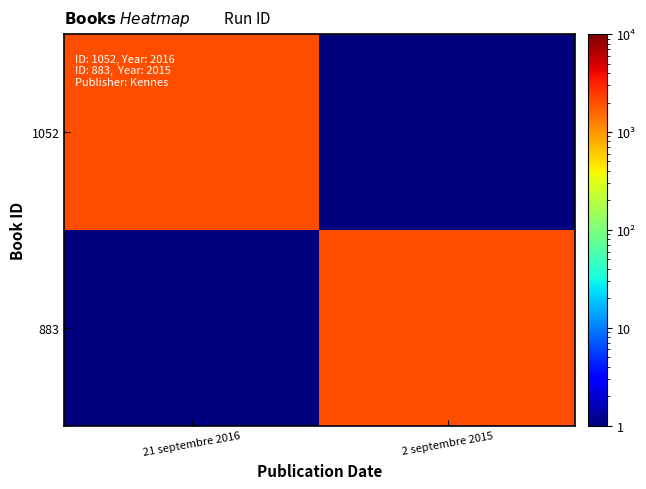

Reading left to right, what are all the values shown in this chart?

1052: 21 septembre 2016=2016	2 septembre 2015=1
883: 21 septembre 2016=1	2 septembre 2015=2015